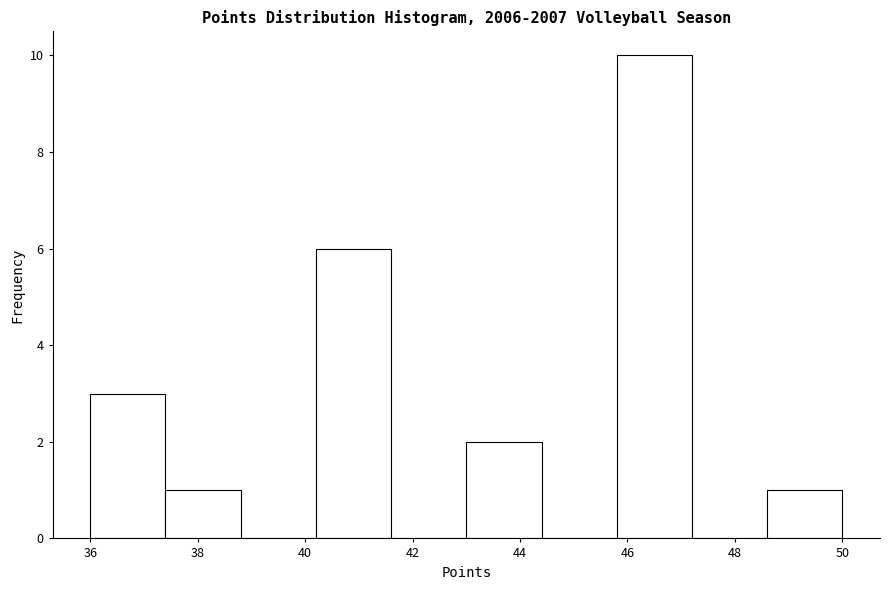

How tall is the bar that spans 43.0 to 44.4 on the x-axis? The values are not printed on the chart, so give them approximately, as read against the axis.

2